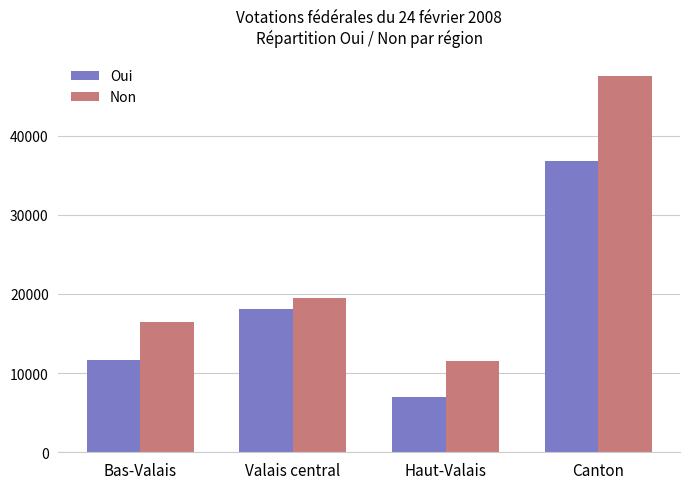

What is the approximate value of Non at Canton, to the nearest 100?

47600